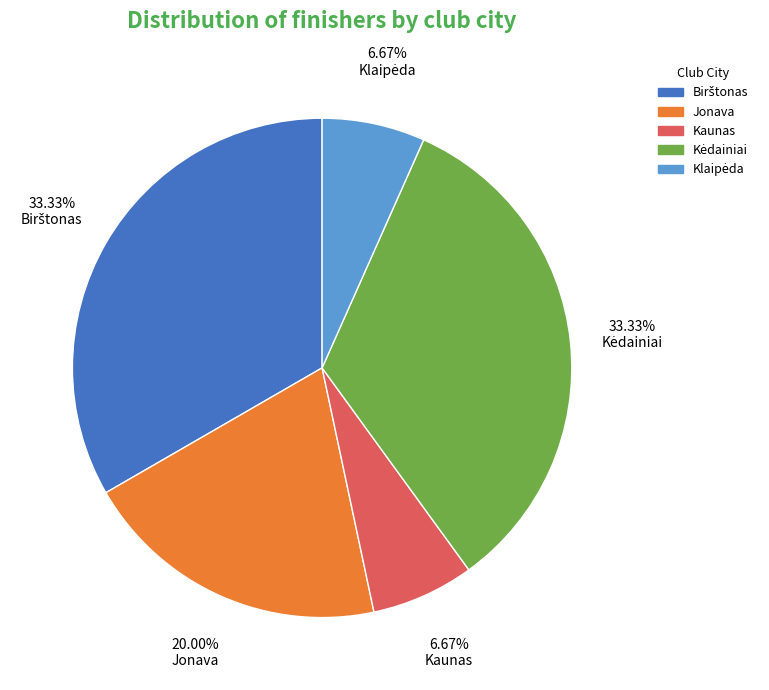

What percentage is the Kaunas slice, to the nearest percent?

7%